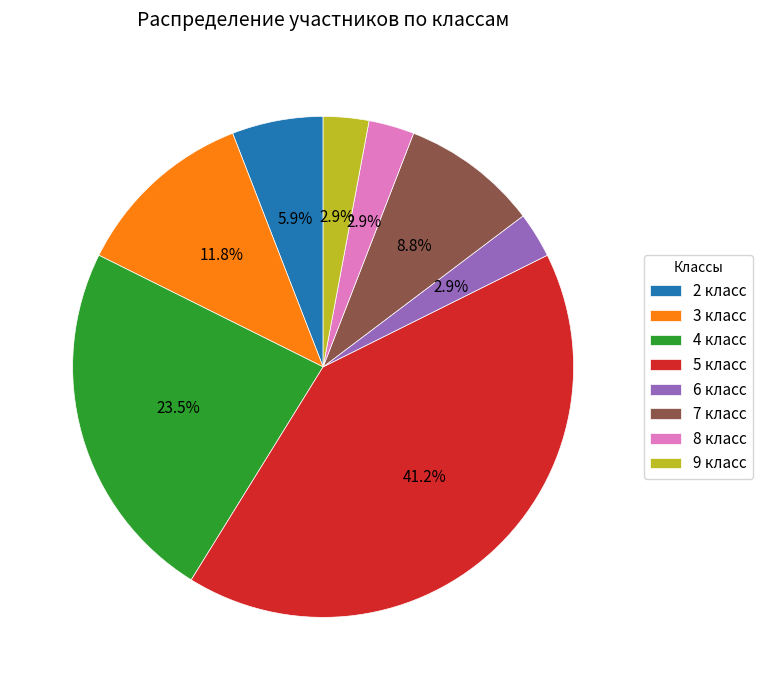

How many segments does this pie chart have?

8